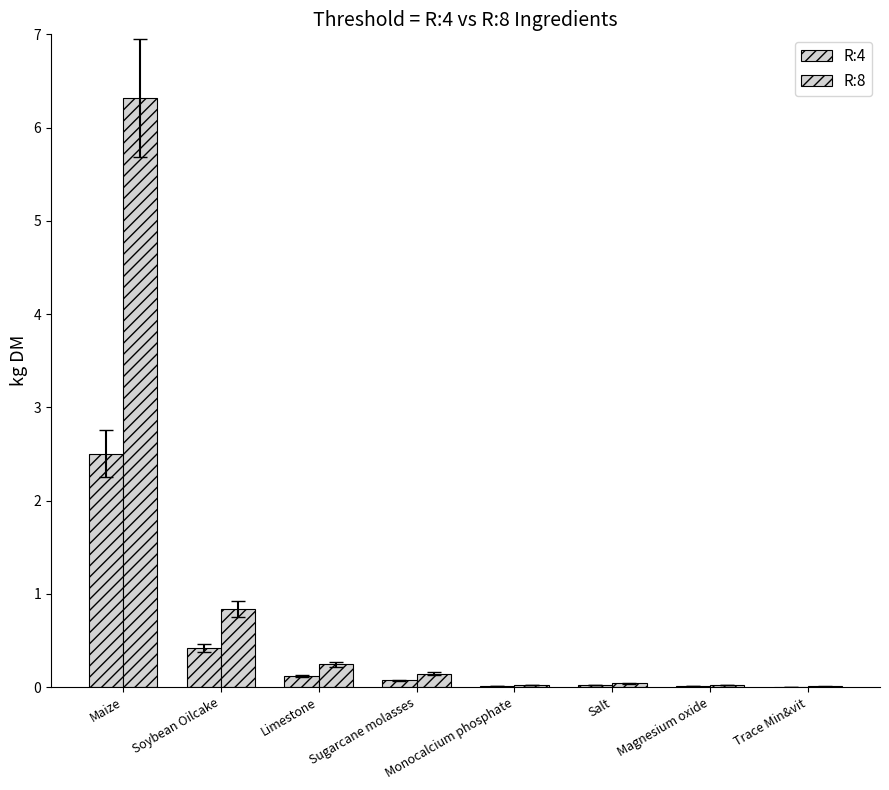

How many series are shown in this chart?

2